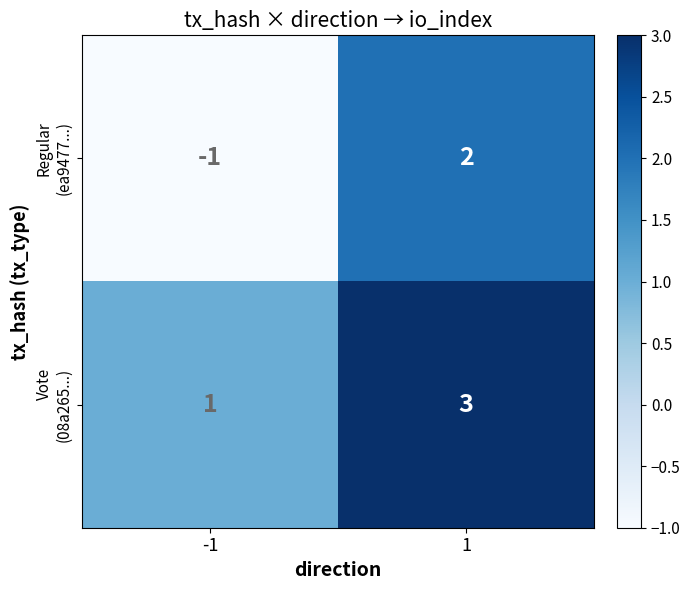

Which series has the largest range (max minus min)?

Regular (ea9477...)